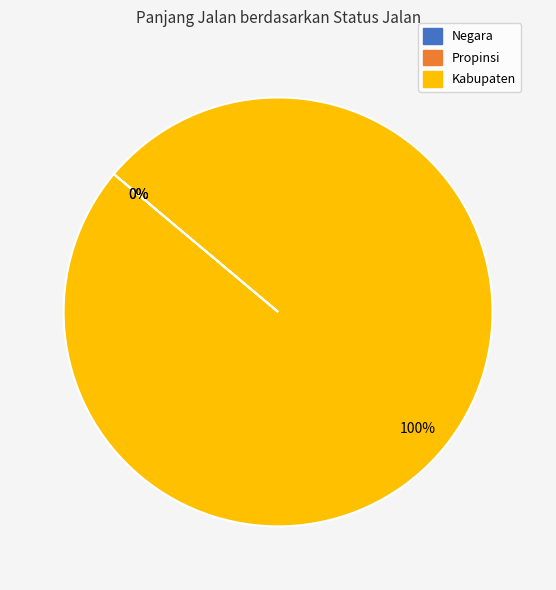

What is the largest slice in the pie chart?

Kabupaten